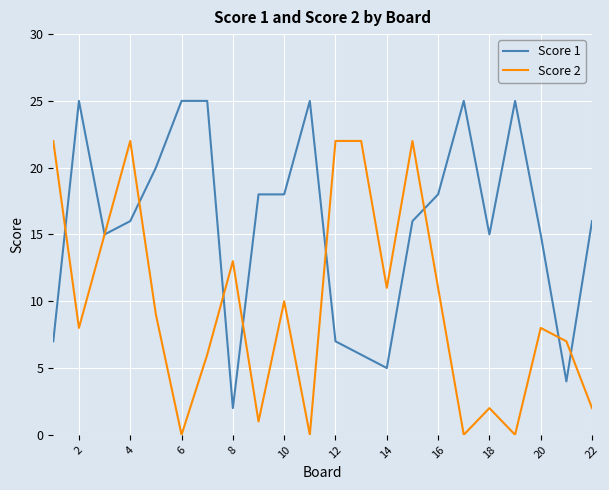

What is the greatest value displayed?

25